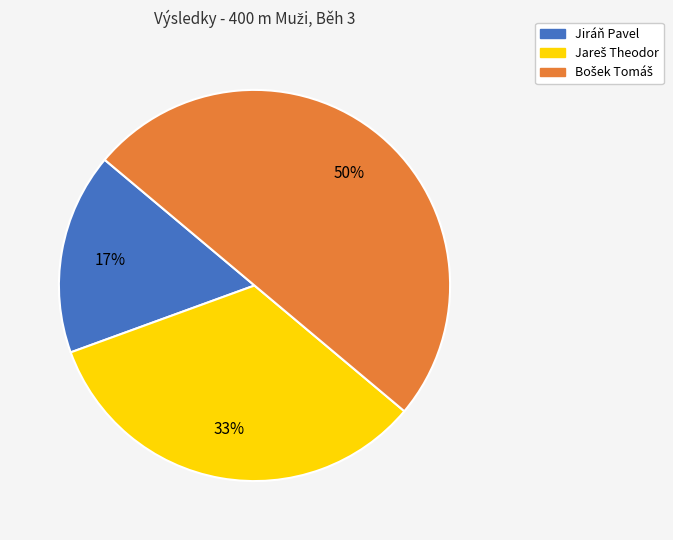

To the nearest percent, what percentage of the pie is Jiráň Pavel?

17%